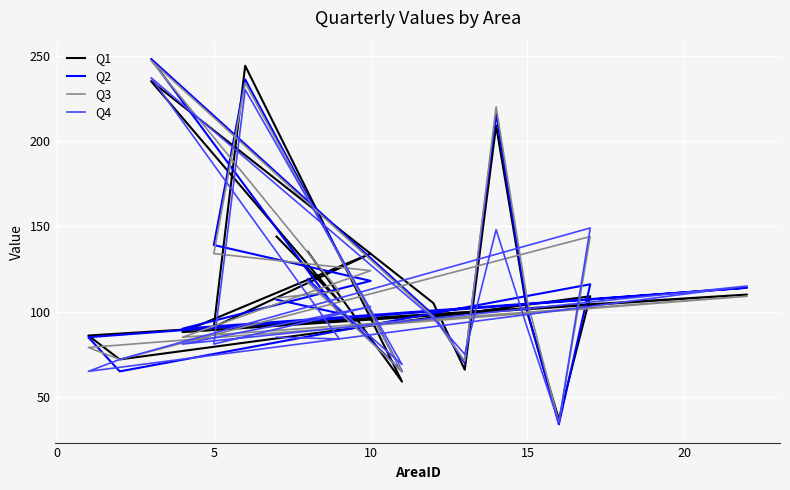

In Q1, how many points are higher than both neighbors (excluding endpoints)?

6